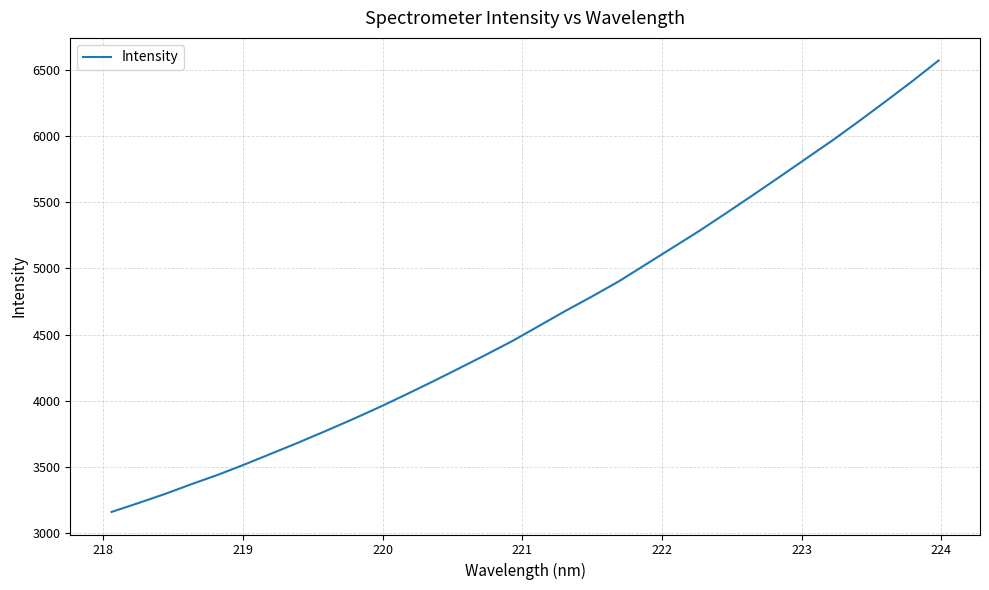

What is the maximum value shown in the chart?

6569.5